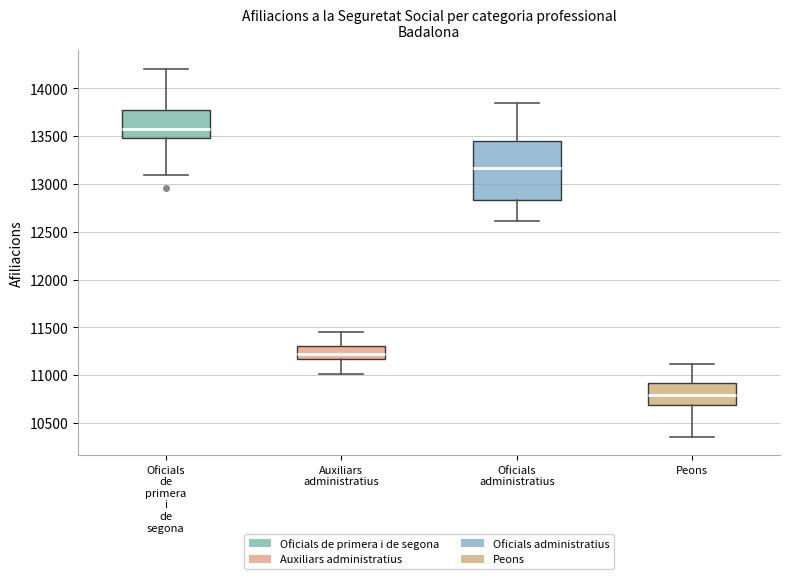

Comparing the boxes themselves (not the whiskers), which one is the tallest?

Oficials administratius